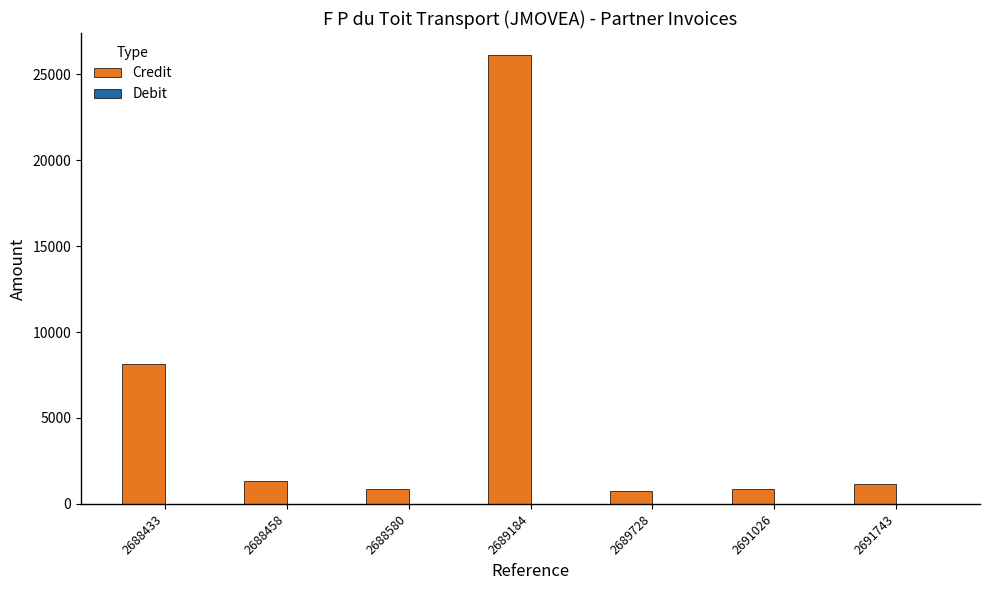

Which has a higher value, 2691743 or 2688433?

2688433